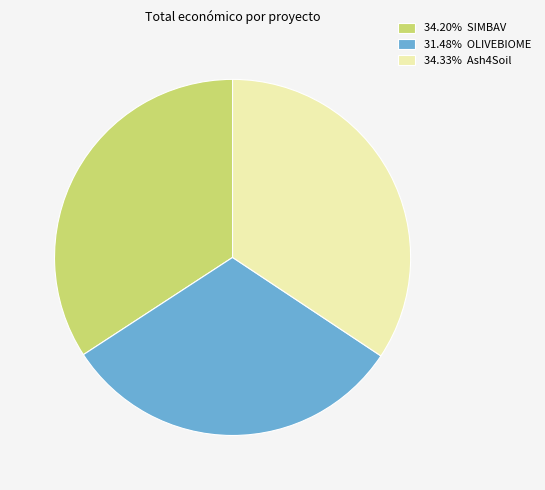

Is there any slice that represents more than half of the pie?

No